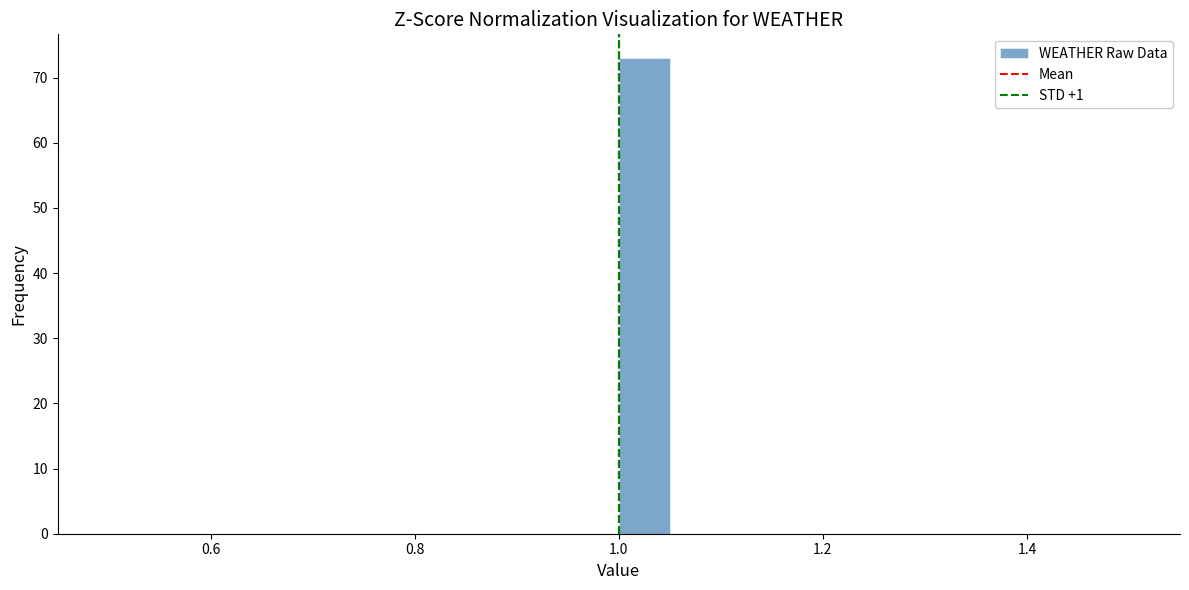

Read against the x-axis, roughly where is the centre of the tallest bar?

1.02